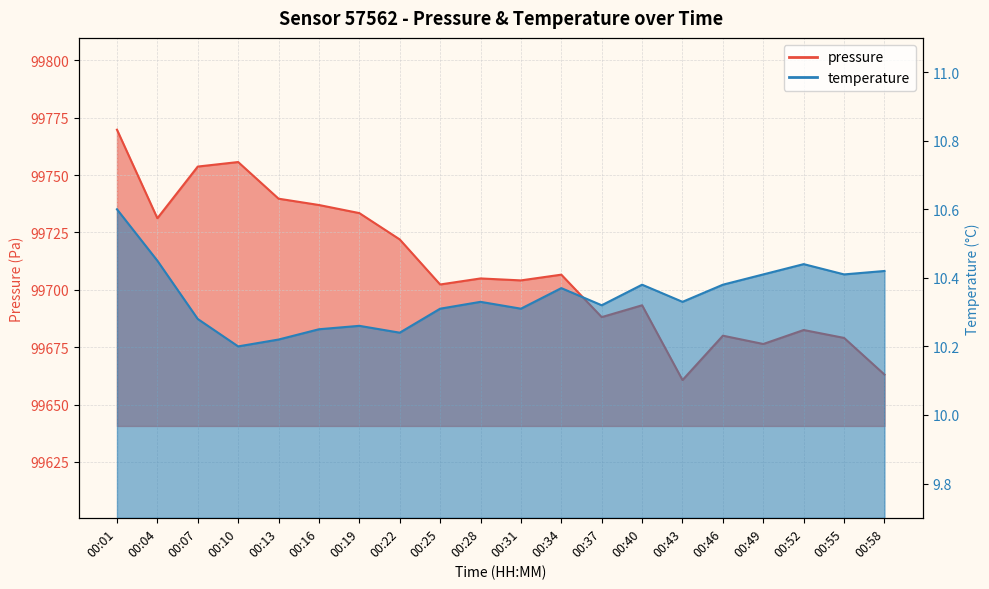

True or false: temperature has more than 1 interior local peaks.

True